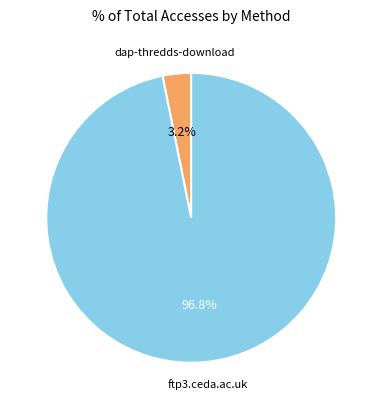

To the nearest percent, what portion does ftp3.ceda.ac.uk represent?

97%